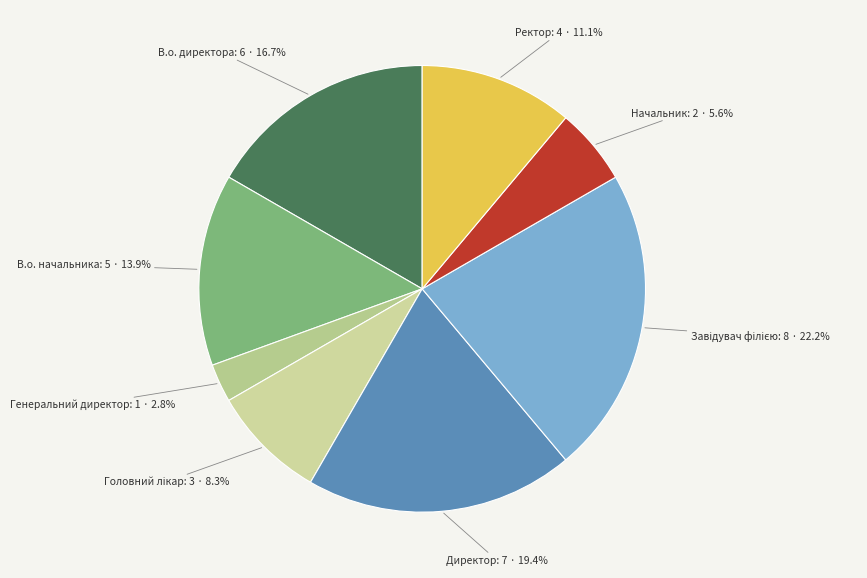

What percentage is NOT represented by В.о. начальника?

86.1%